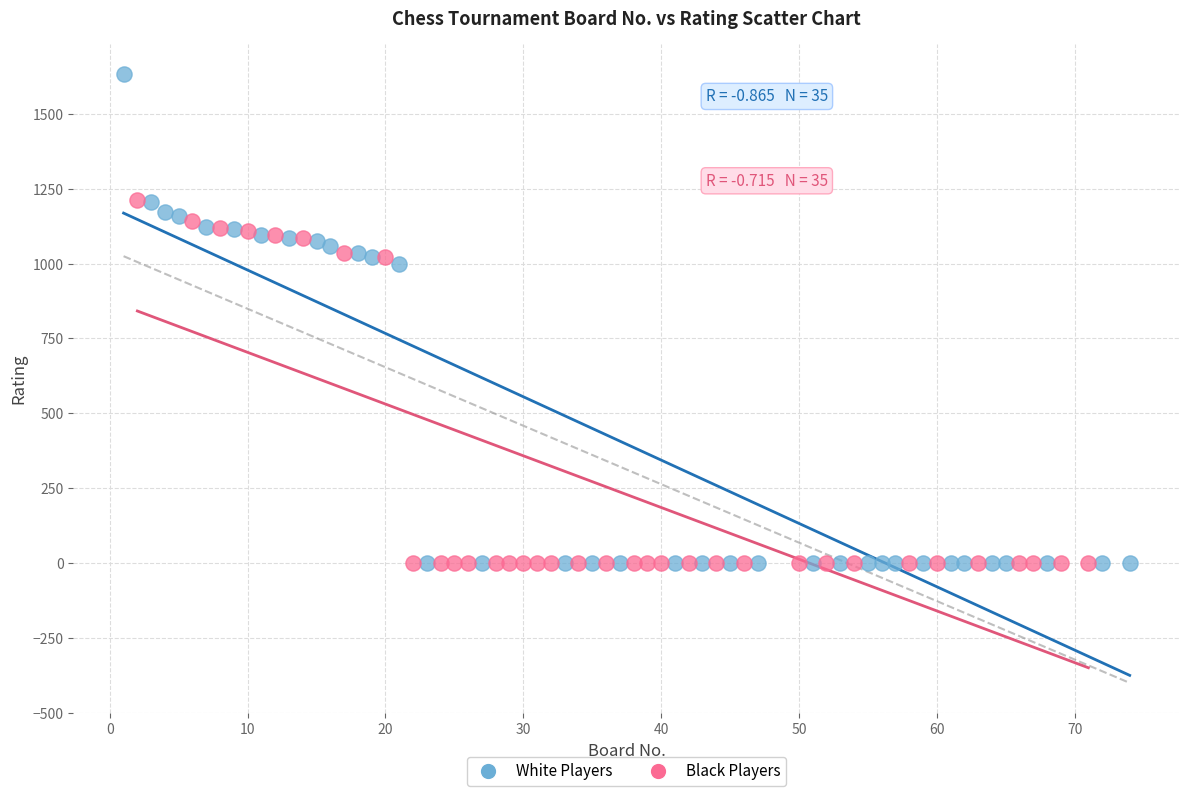

Which series has the largest Y range (max minus min)?

White Players